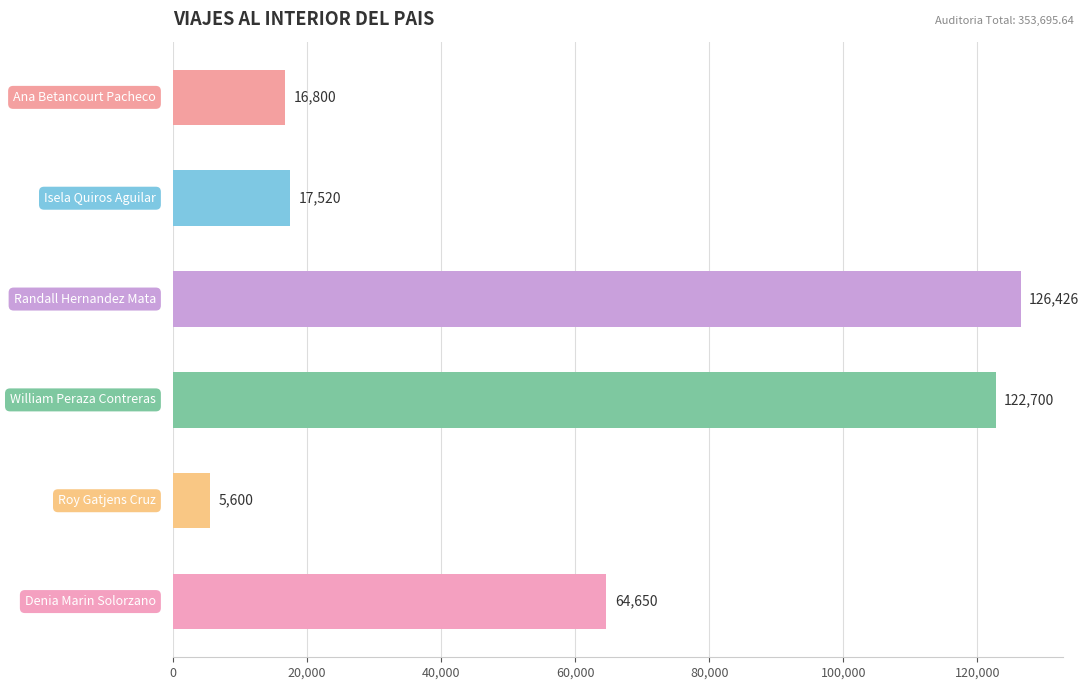

What is the value of the 3rd bar from the top?

126425.6